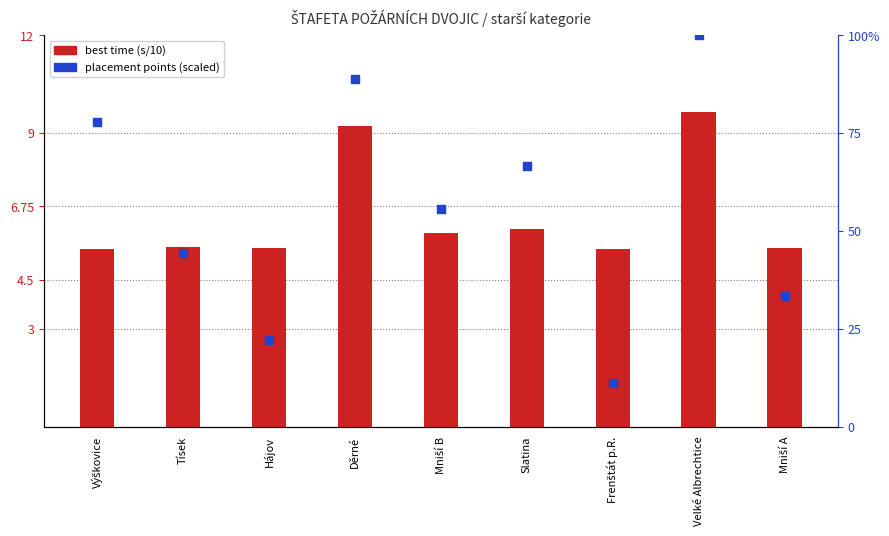

At which category is the sum across all series the highest?

Velké Albrechtice